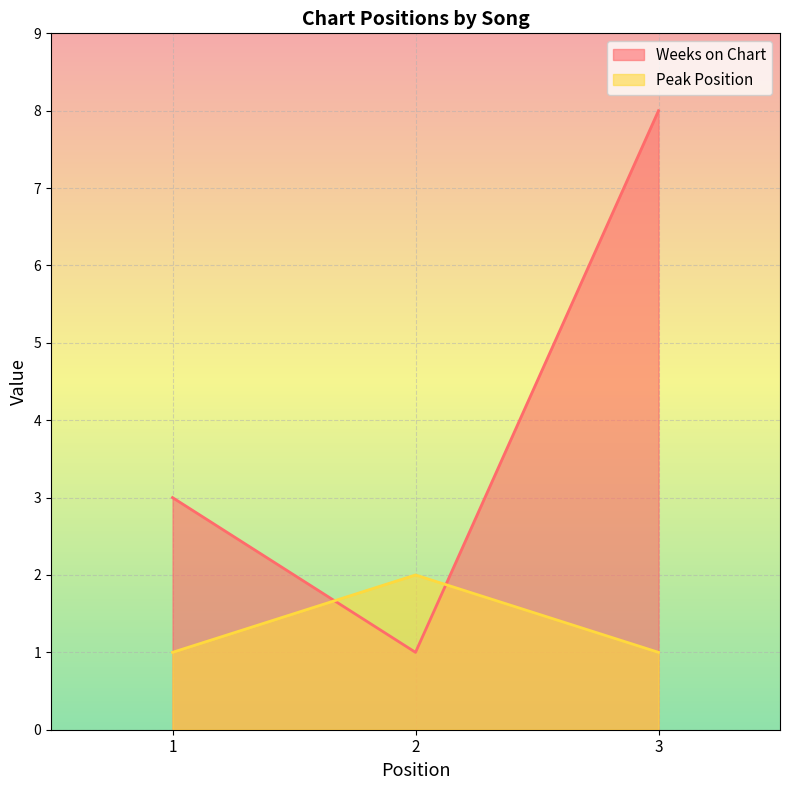

Does the chart display data point markers on the line(s)?

No